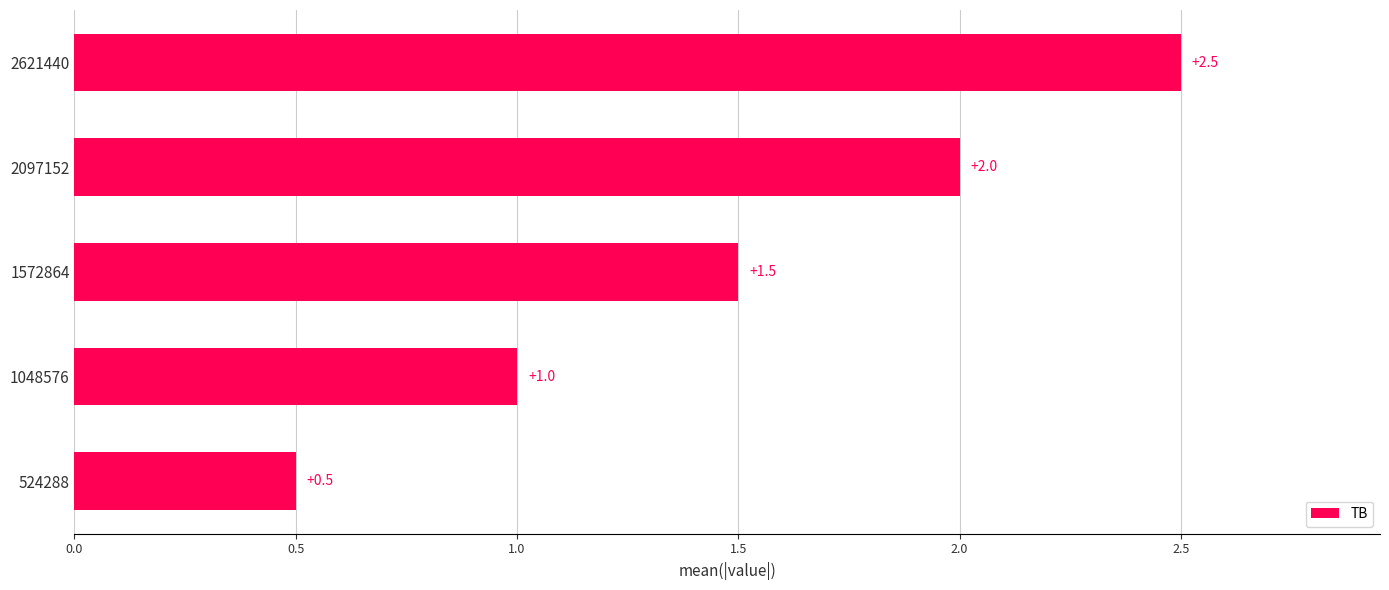

What is the change in value from 1572864 to 2621440?

+1.0